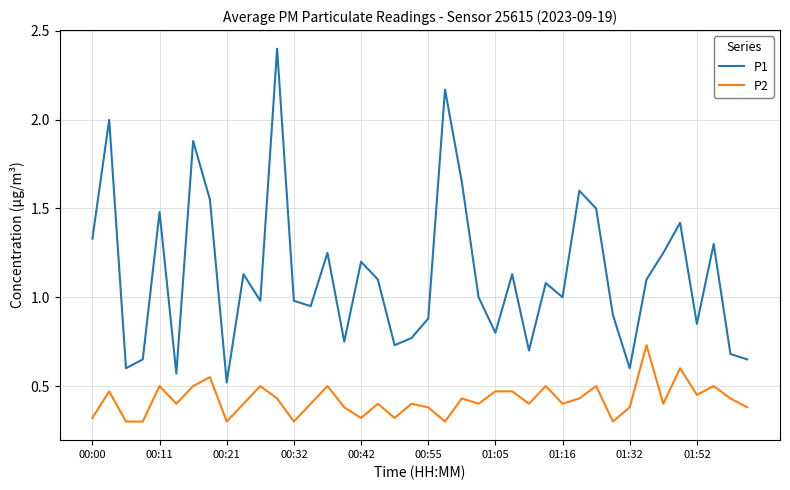

Which series has the widest spread of values?

P1